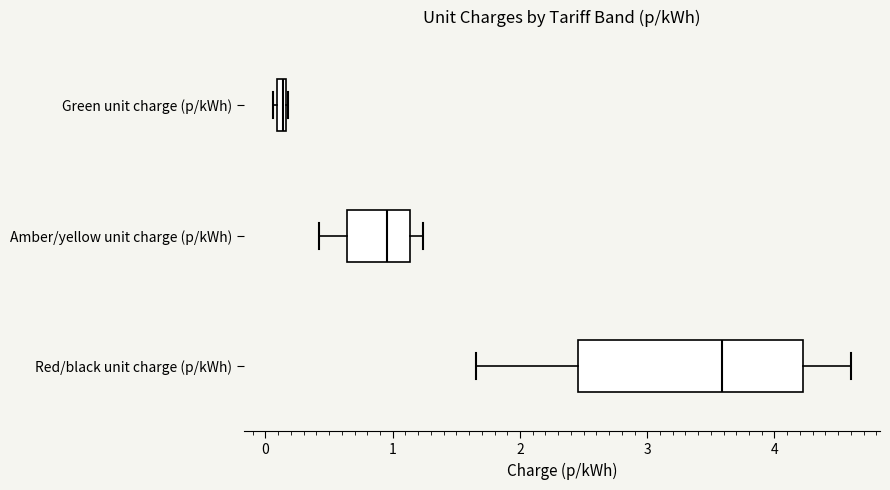

Where is the left edge of the box for Green unit charge (p/kWh) on the x-axis? The values are not printed on the chart, so give them approximately, as read against the axis.

0.1